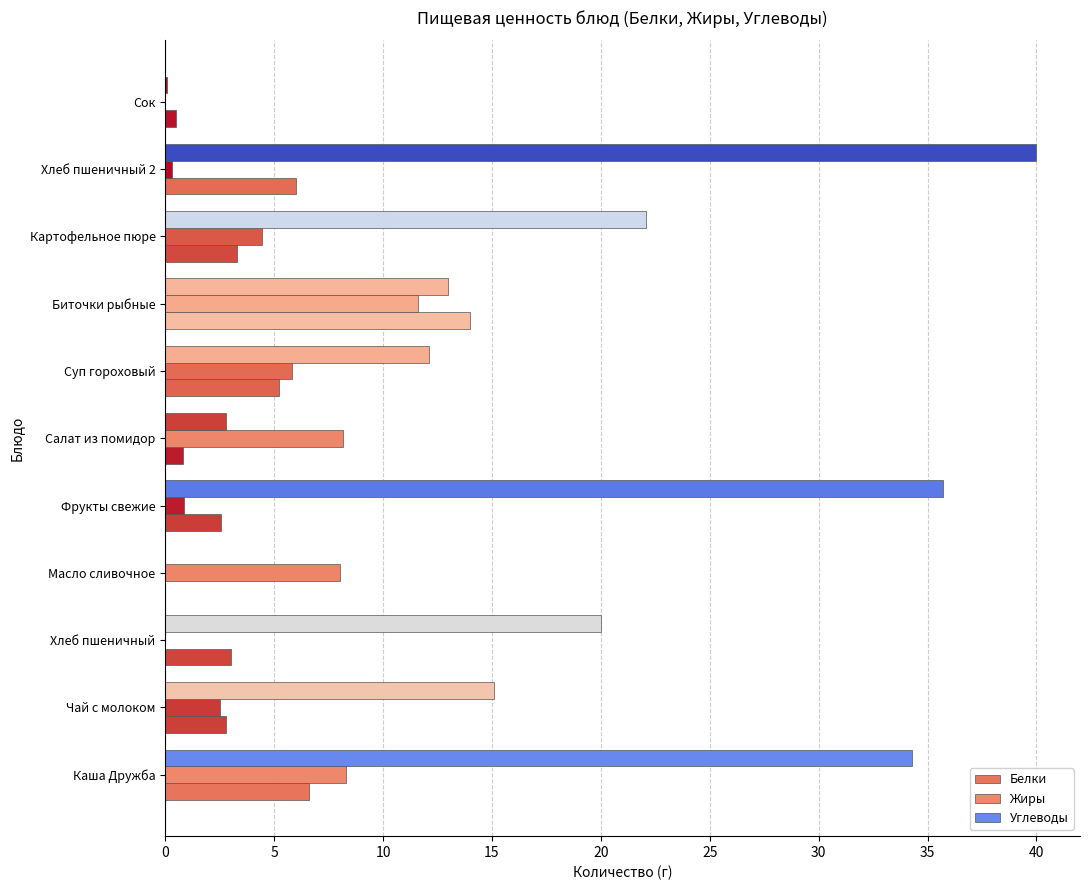

How many distinct data groups are displayed?

3